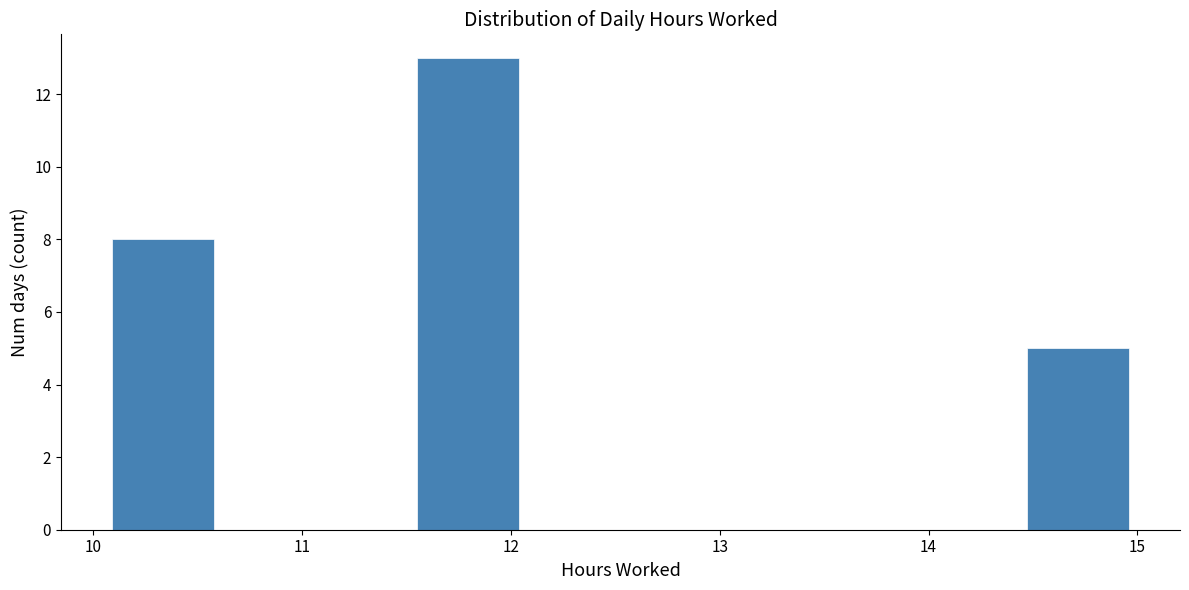

Which range on the x-axis has the tallest bar?

11.6 to 12.0